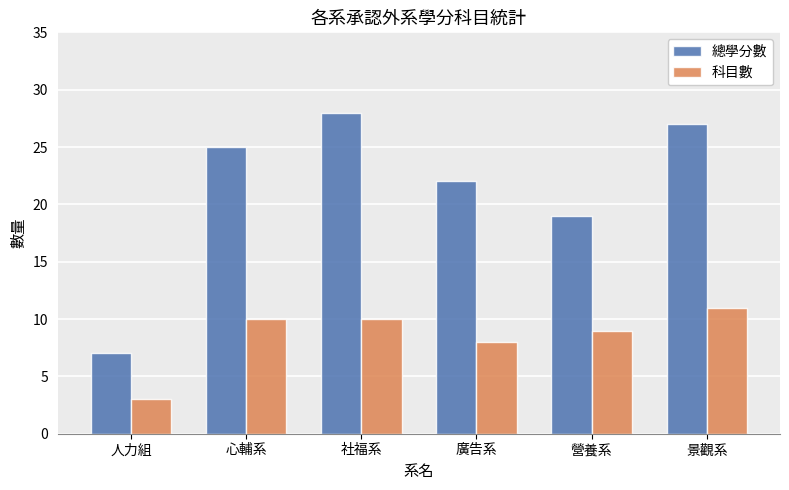

How many groups of bars are there?

6